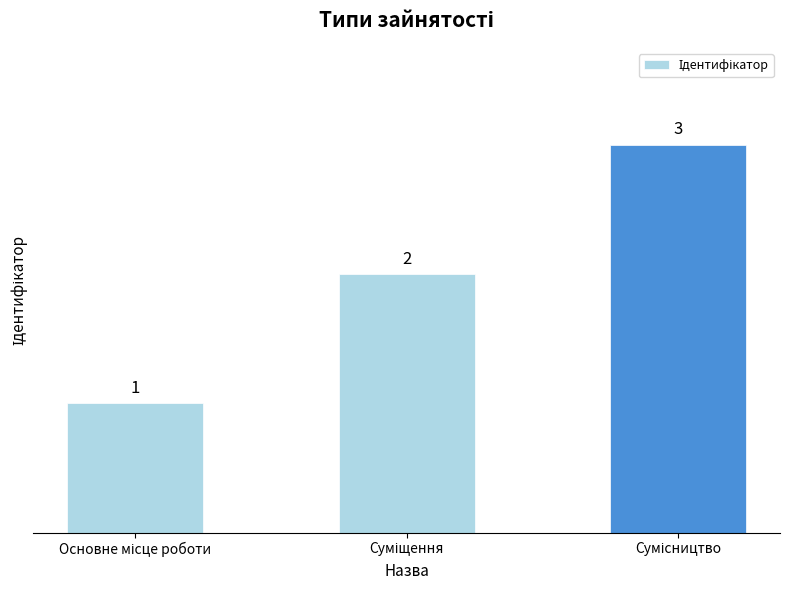

Are the bars horizontal?

No